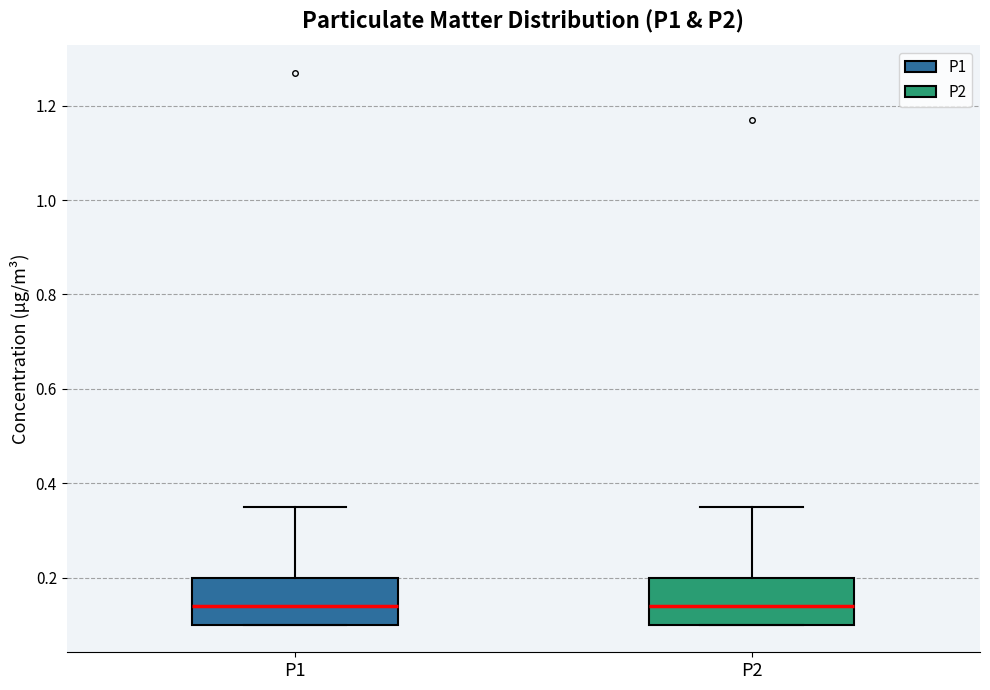

Reading left to right, read every box against the y-axis: the position of its median line, the range the box covers, and the ends of its whiskers. The values are not printed on the chart, so give them approximately, as read against the axis.

P1: median 0.14, box 0.10 to 0.20, whiskers 0.10 to 0.36
P2: median 0.14, box 0.10 to 0.20, whiskers 0.10 to 0.36